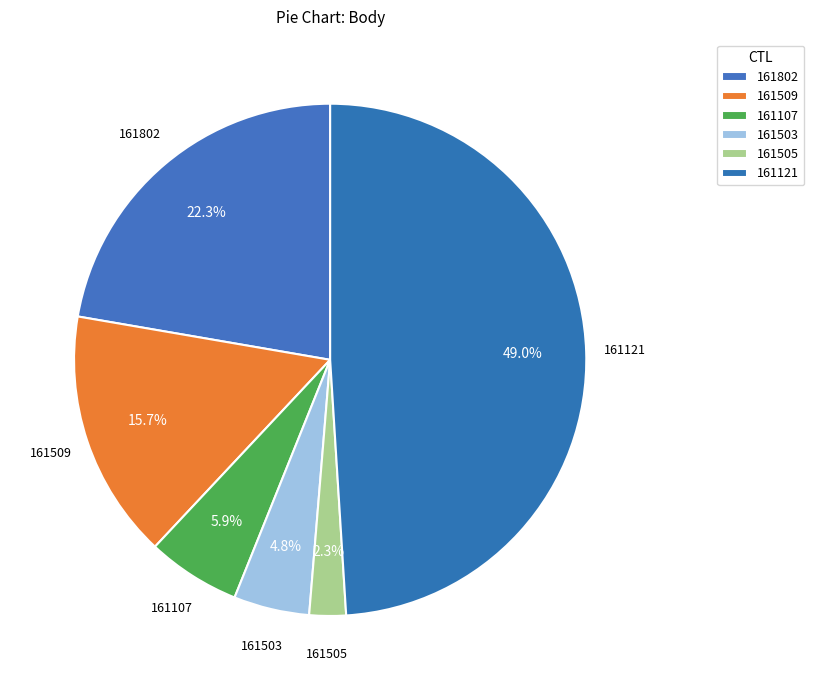

The 161505 slice represents 16% of the pie. True or false?

False